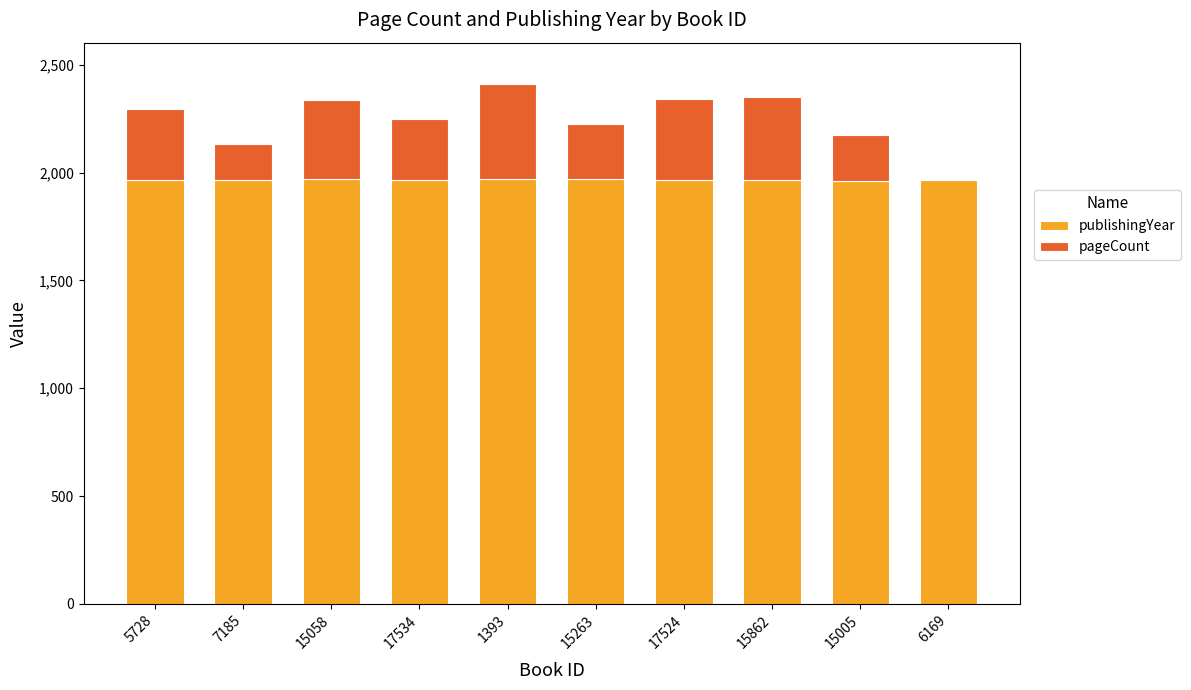

True or false: publishingYear has a value of 1969 at 15263.

True